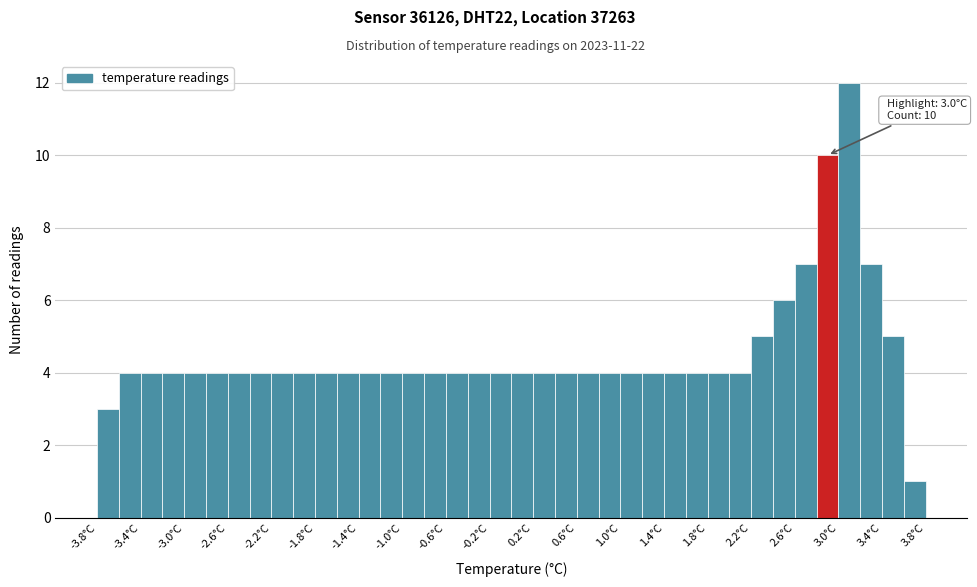

Which range on the x-axis has the tallest bar?

3.0 to 3.2